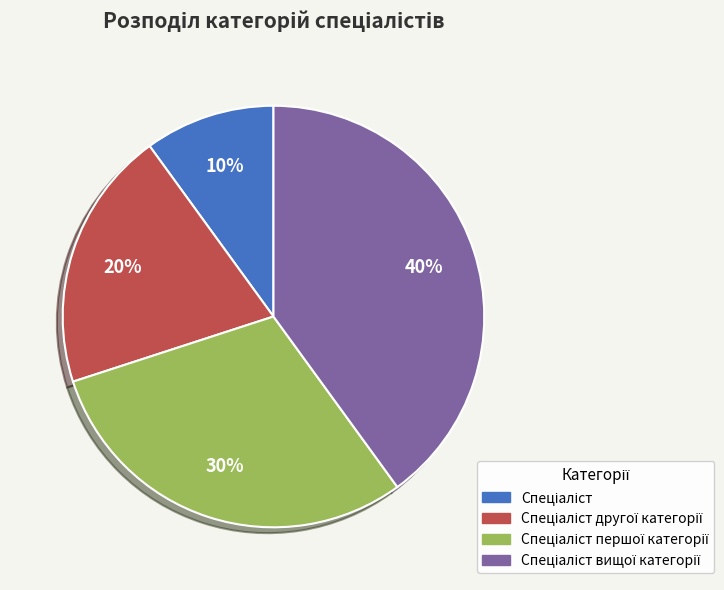

Does any single category account for the majority?

No